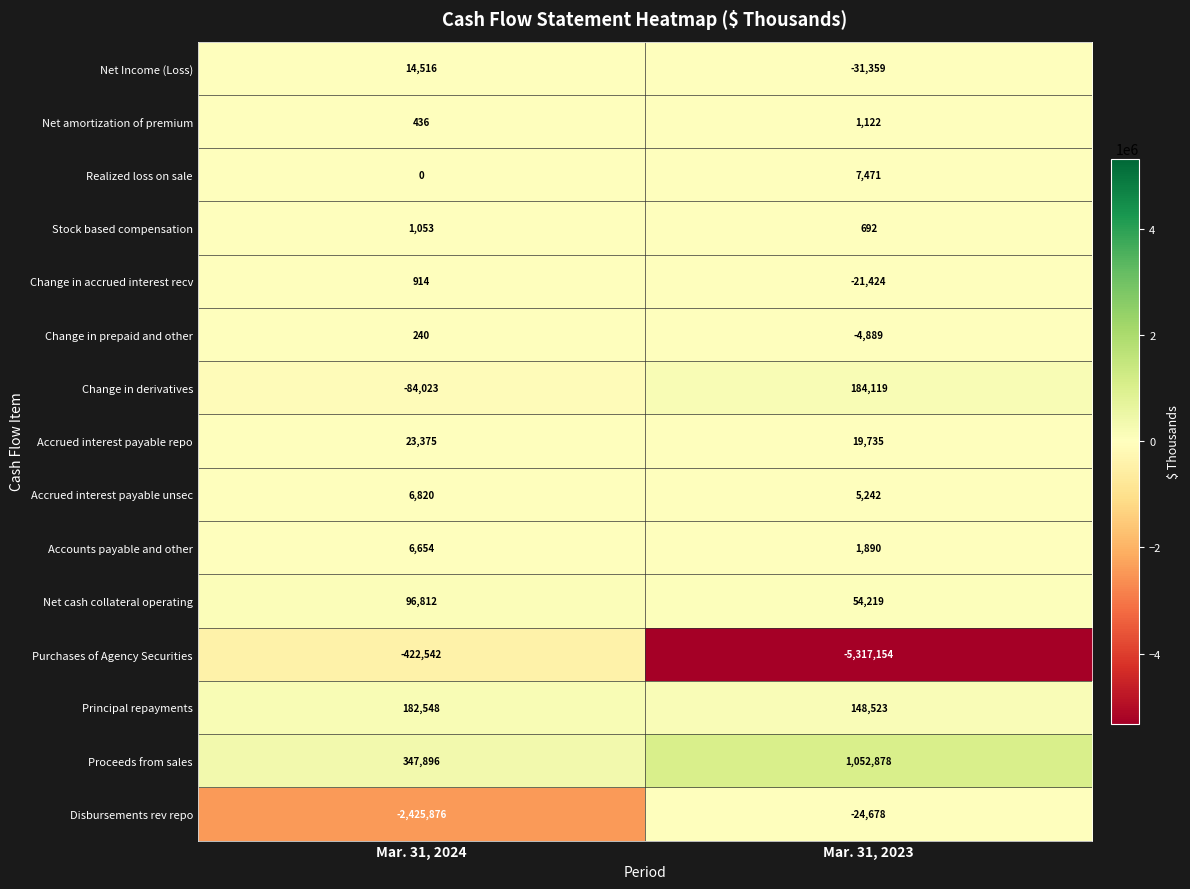

Rank the series at Mar. 31, 2024 from highest to lowest value.

Proceeds from sales, Principal repayments, Net cash collateral operating, Accrued interest payable repo, Net Income (Loss), Accrued interest payable unsec, Accounts payable and other, Stock based compensation, Change in accrued interest recv, Net amortization of premium, Change in prepaid and other, Realized loss on sale, Change in derivatives, Purchases of Agency Securities, Disbursements rev repo